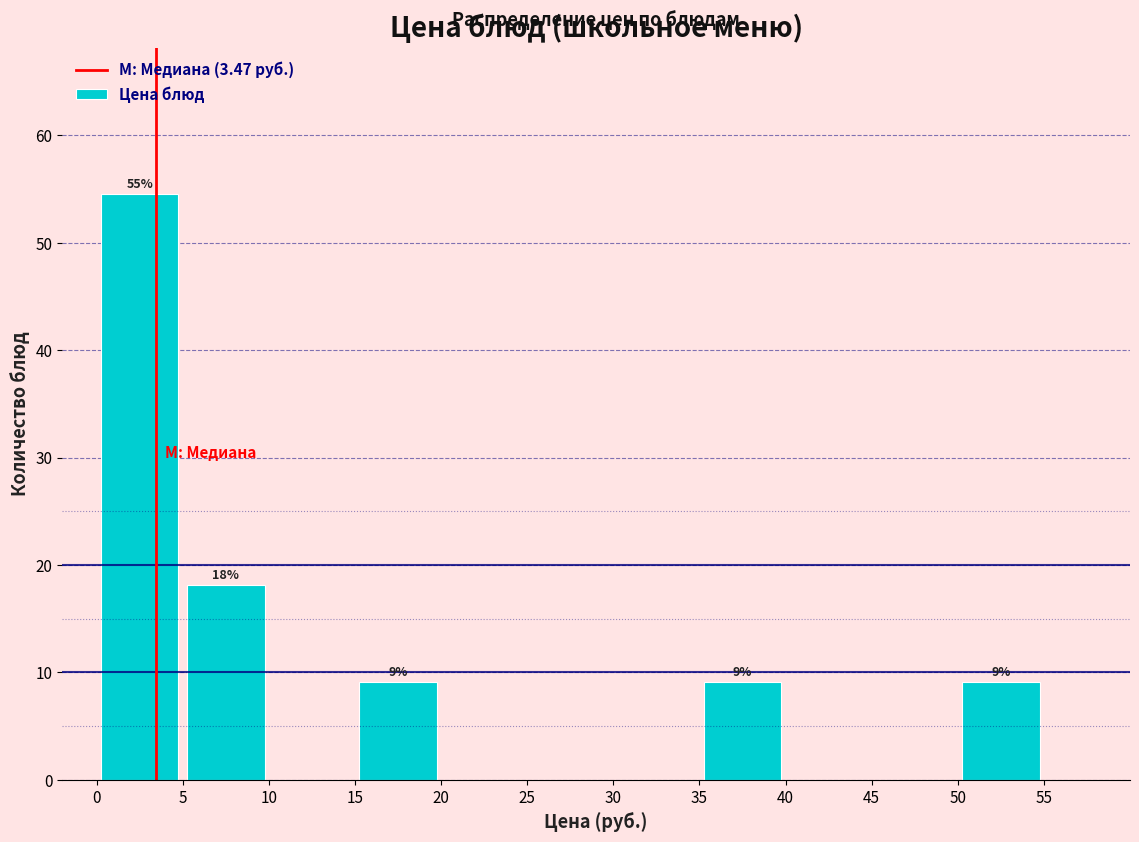

Over which range of the x-axis is the bar tallest?

0 to 5